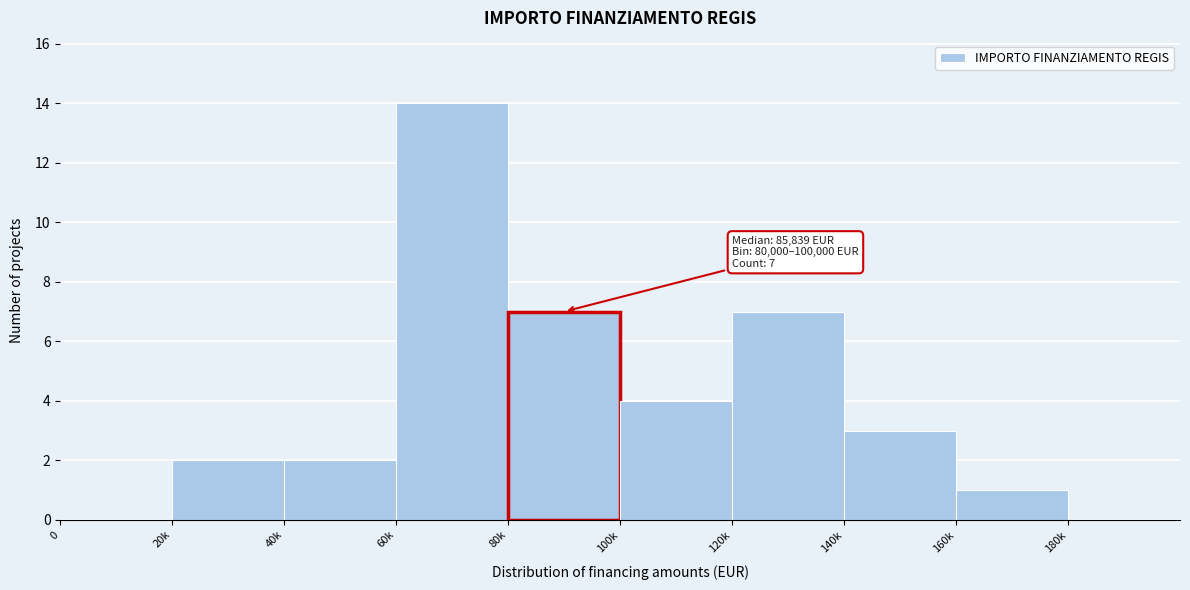

Reading right to left, transcribe all the data shown in this chart.

180k=0	160k=1	140k=3	120k=7	100k=4	80k=7	60k=14	40k=2	20k=2	0=0